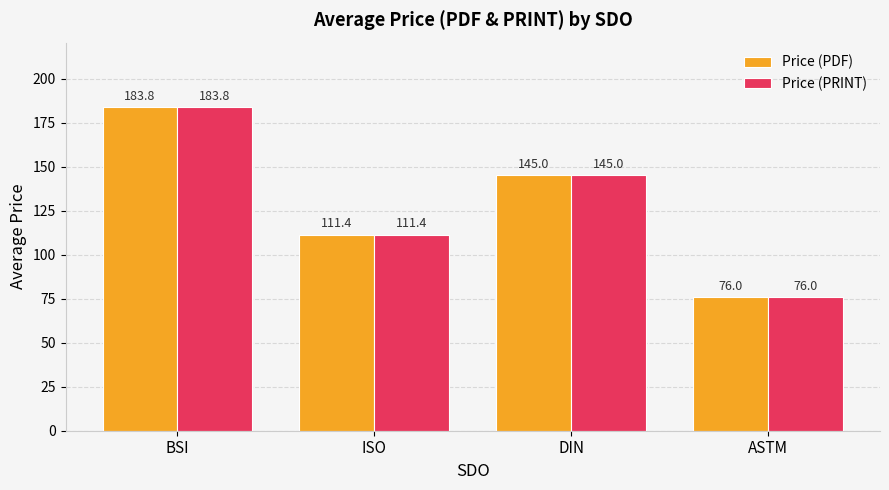

The Price (PRINT) series shows 145.0 at DIN. True or false?

True